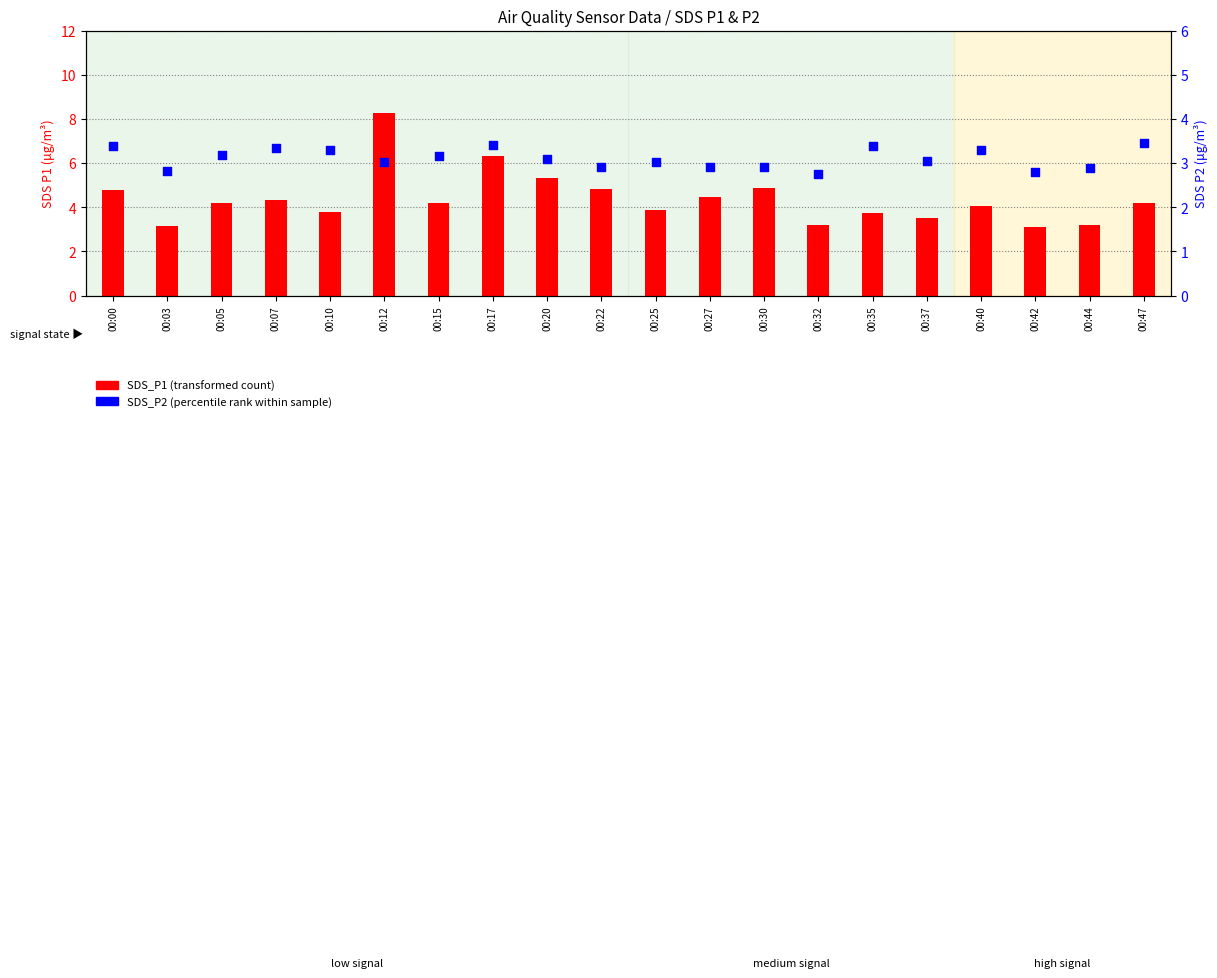

At which category is the sum across all series the highest?

00:12